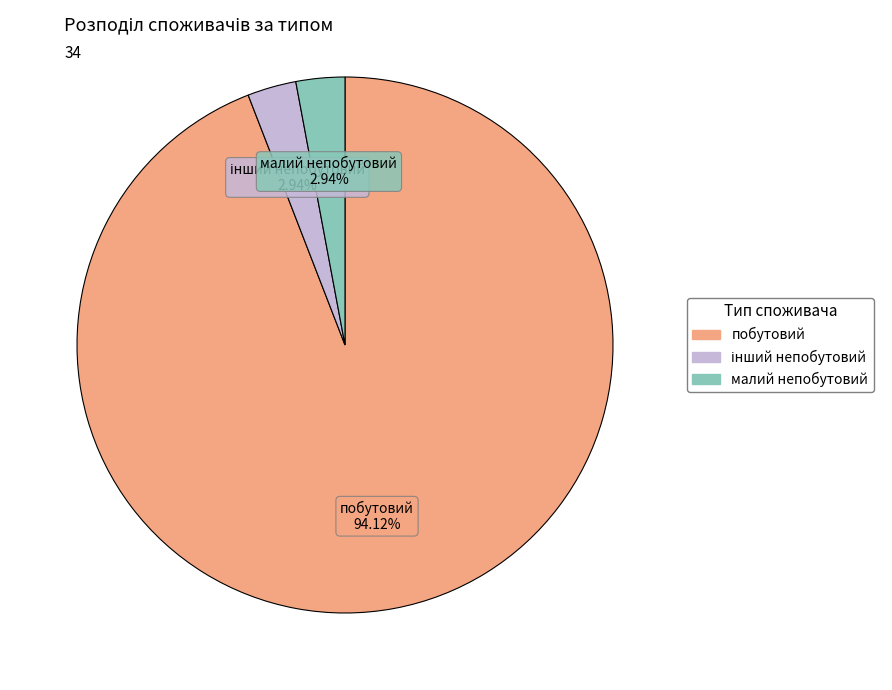

To the nearest percent, what is the average slice percentage?

33%